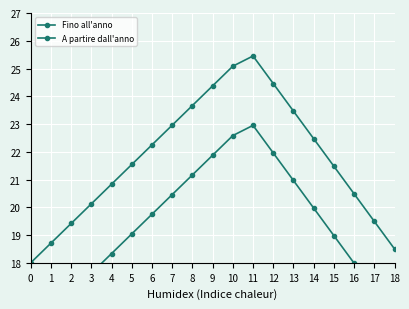

Is the value of A partire dall'anno at 0 greater than the value of Fino all'anno at 4?

No